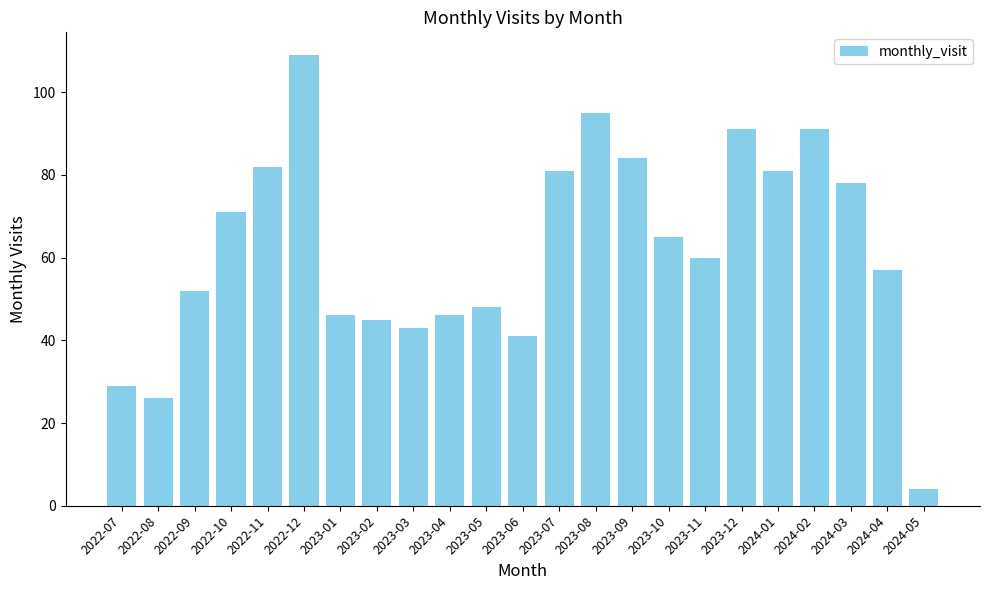

What is the minimum value shown in the chart?

4